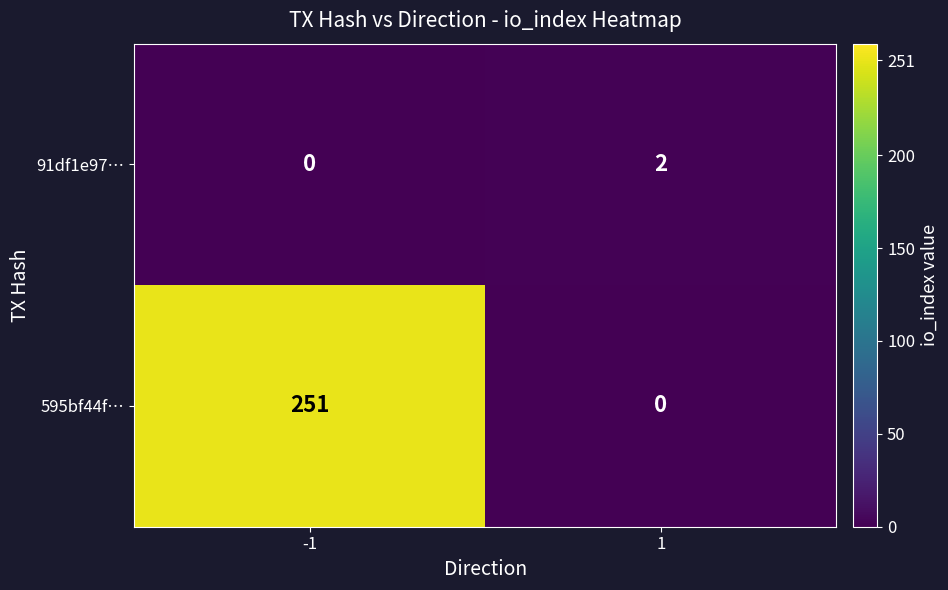

Which series has the largest total across all categories?

595bf44f…